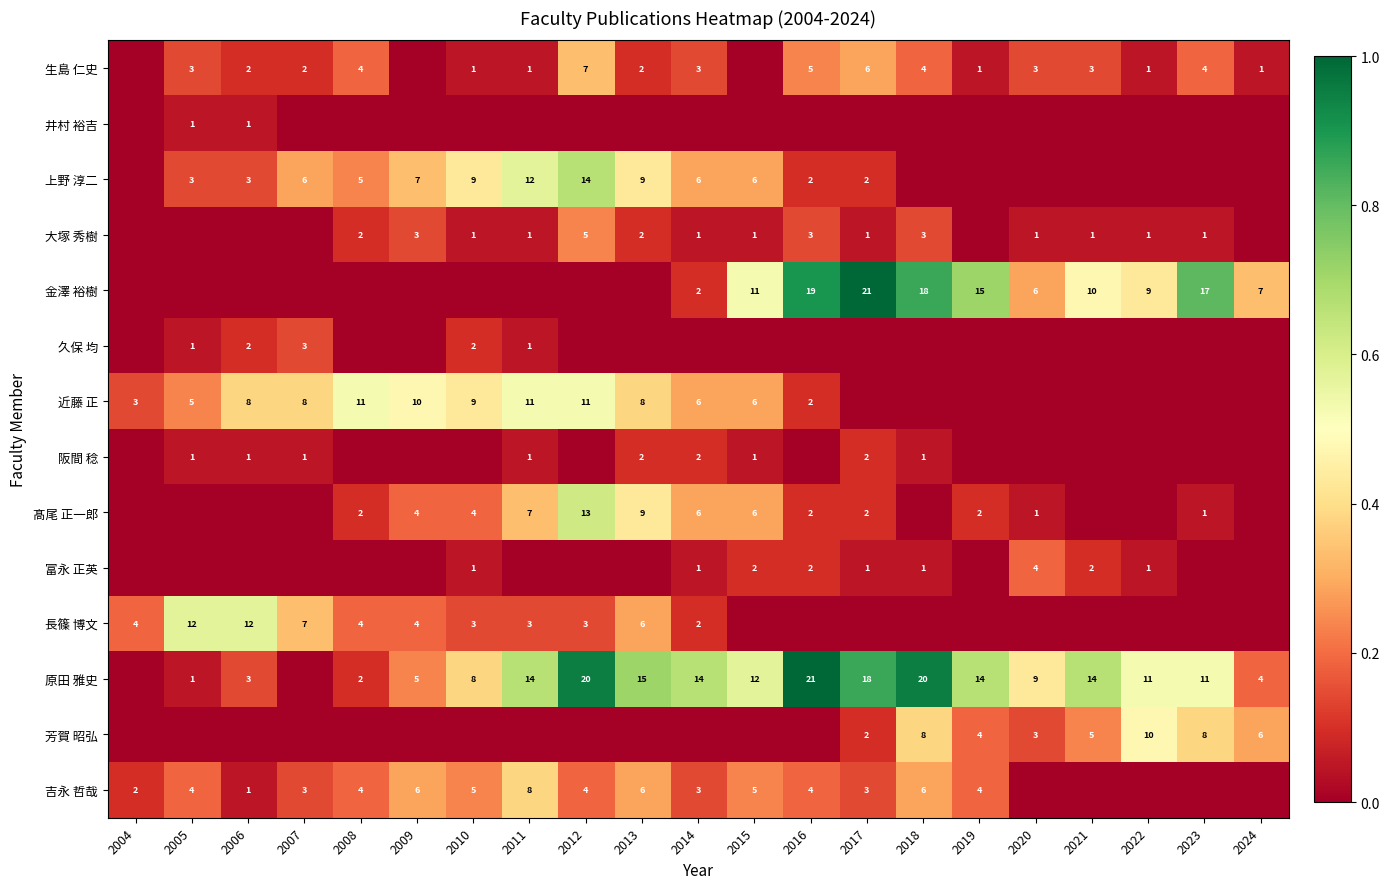

What is the difference between the 大塚 秀樹 values at 2012 and 2021?

4